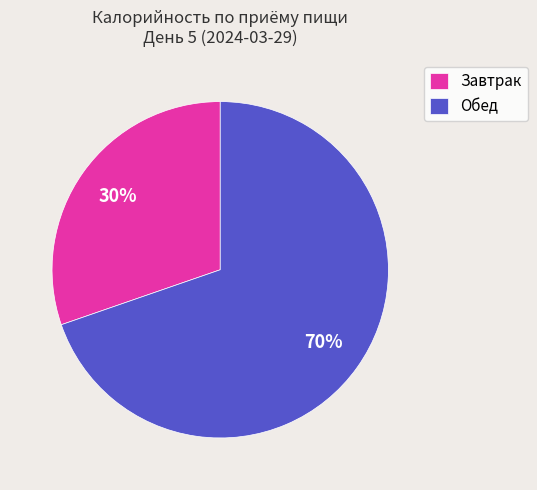

Between Обед and Завтрак, which is larger?

Обед